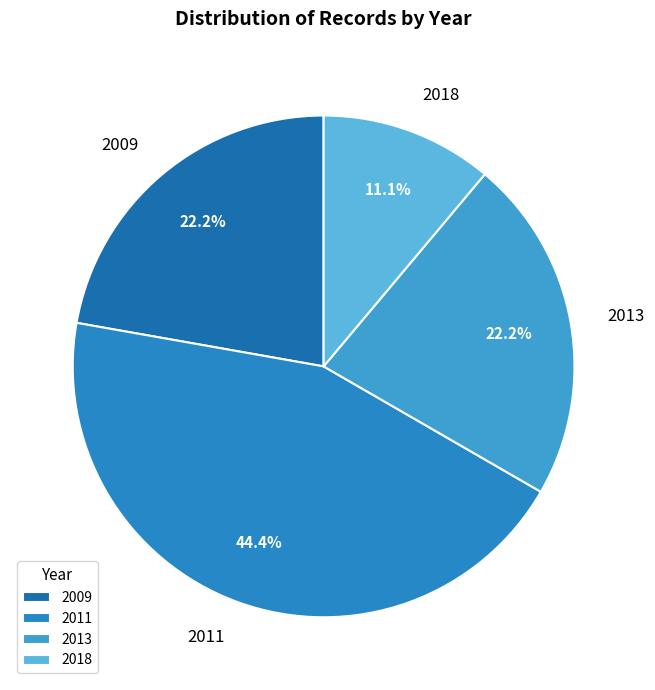

Approximately how many times larger is the value at 2011 compared to 2009?

2.0